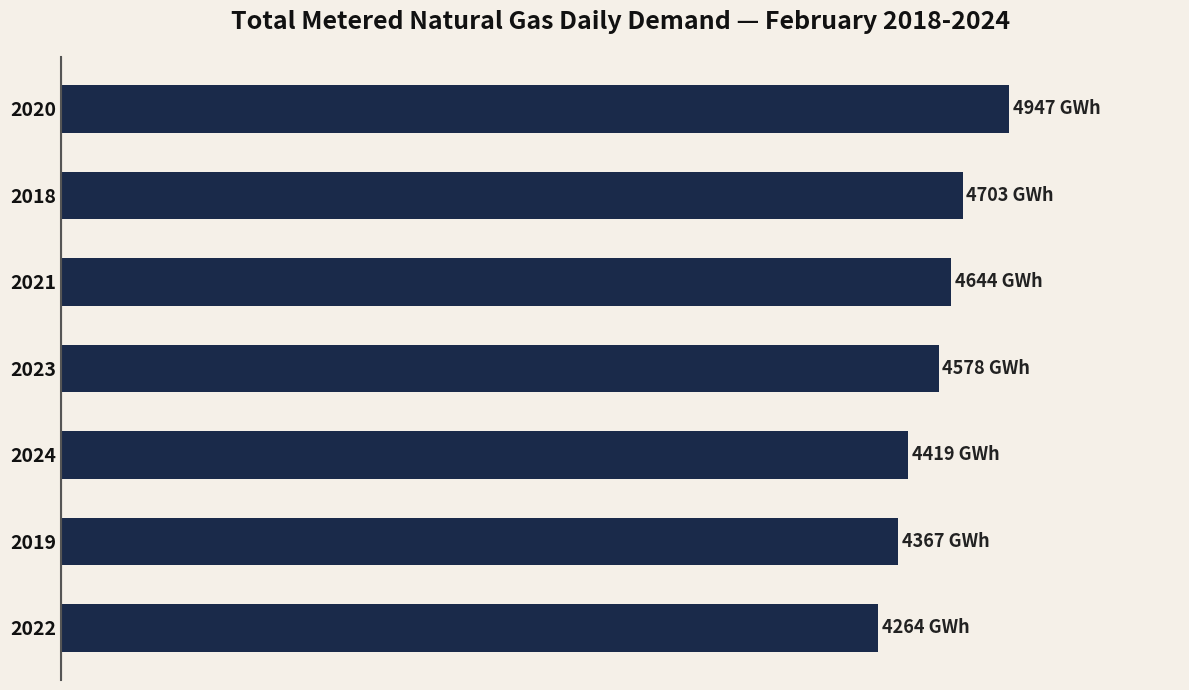

Rank the categories by value from lowest to highest.

2022, 2019, 2024, 2023, 2021, 2018, 2020